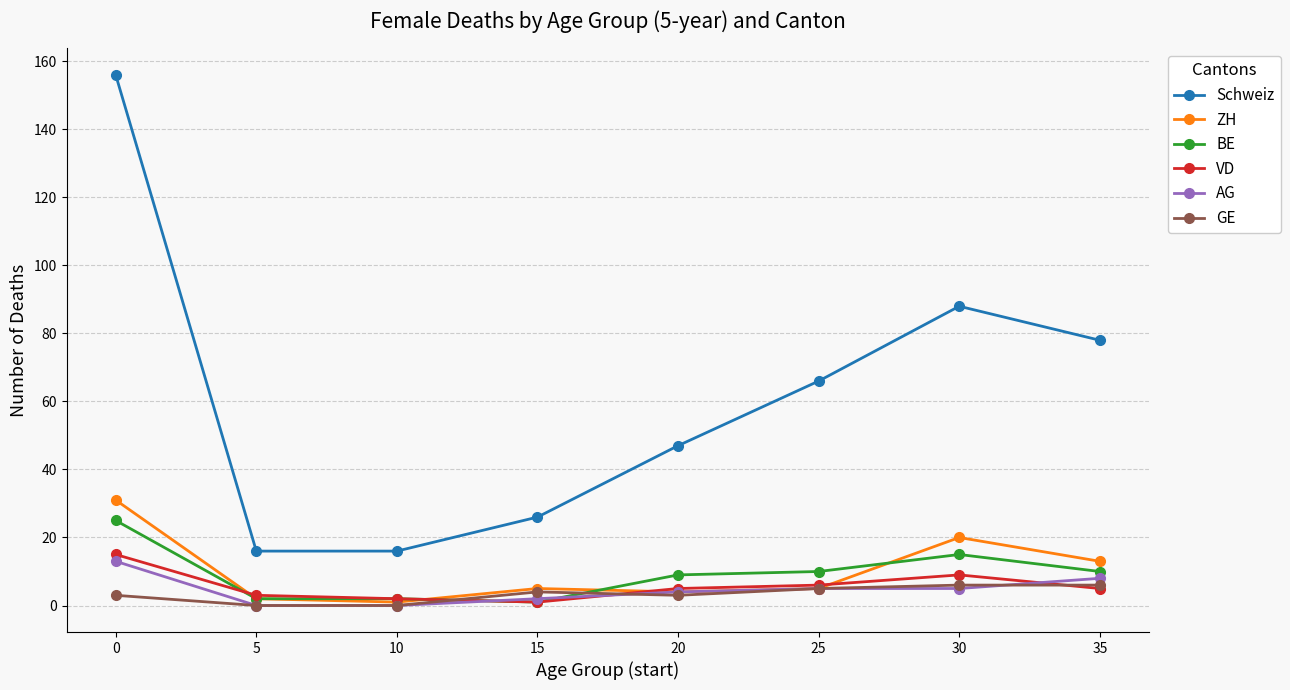

Where is Schweiz nearest to the value 86?

30